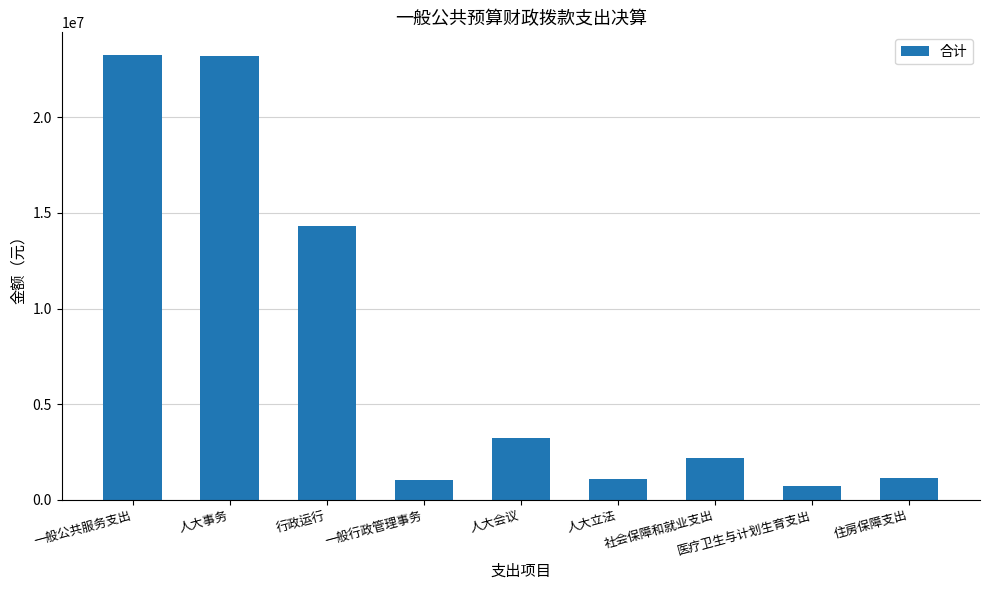

What is the label of the 7th bar from the right?

行政运行